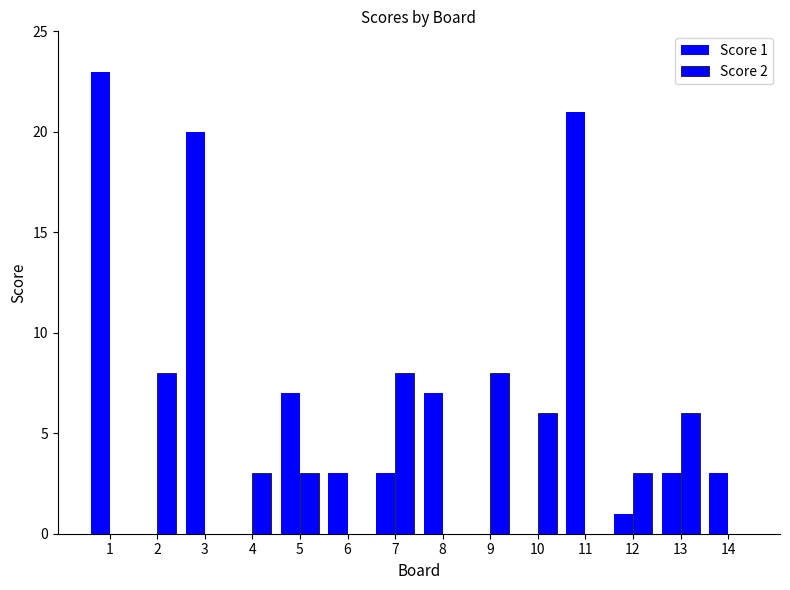

Which series has the largest range (max minus min)?

Score 1